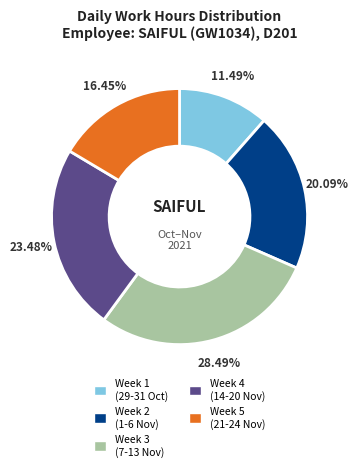

Is the sum of Week 2 (1-6 Nov) and Week 5 (21-24 Nov) greater than half?

No